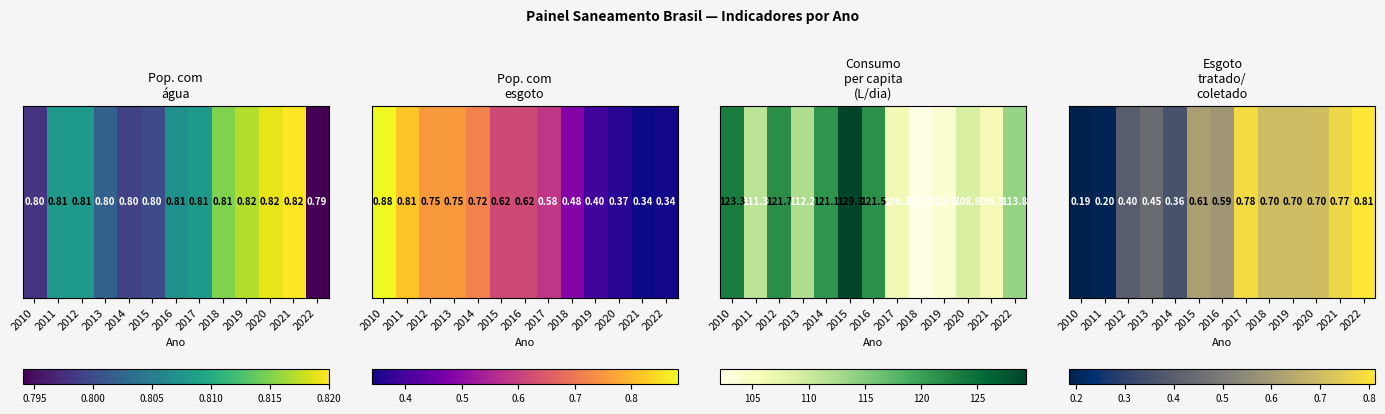

True or false: the data shows 0.7 at 2020.

True